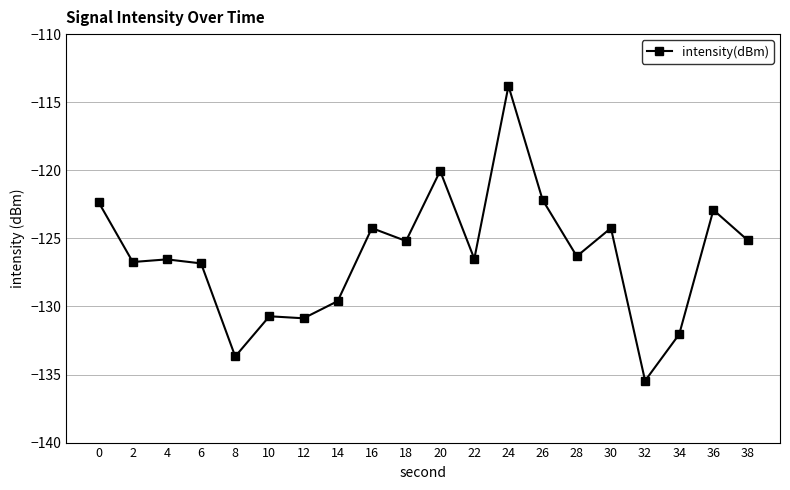

True or false: the data has more than 0 interior local peaks.

True